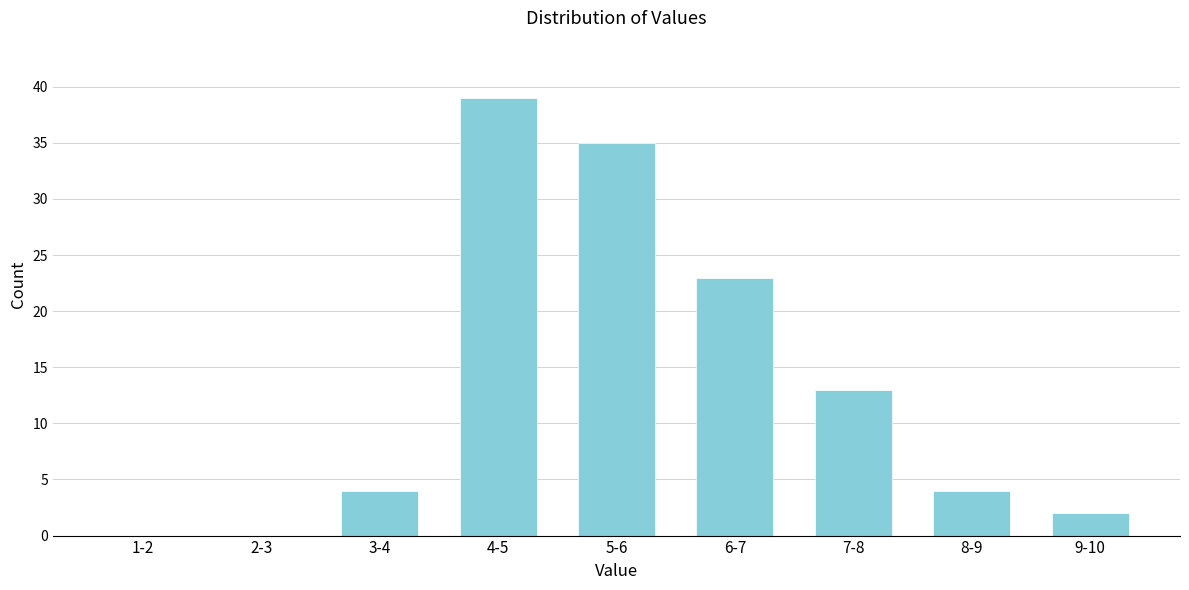

Reading left to right, transcribe all the data shown in this chart.

1-2=0	2-3=0	3-4=4	4-5=39	5-6=35	6-7=23	7-8=13	8-9=4	9-10=2